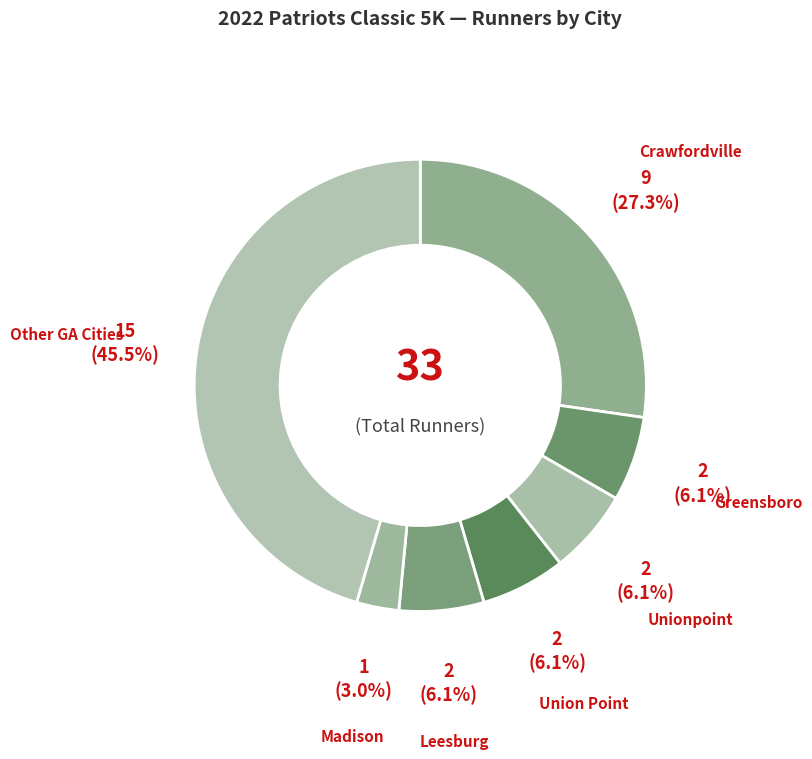

How many segments does this pie chart have?

7